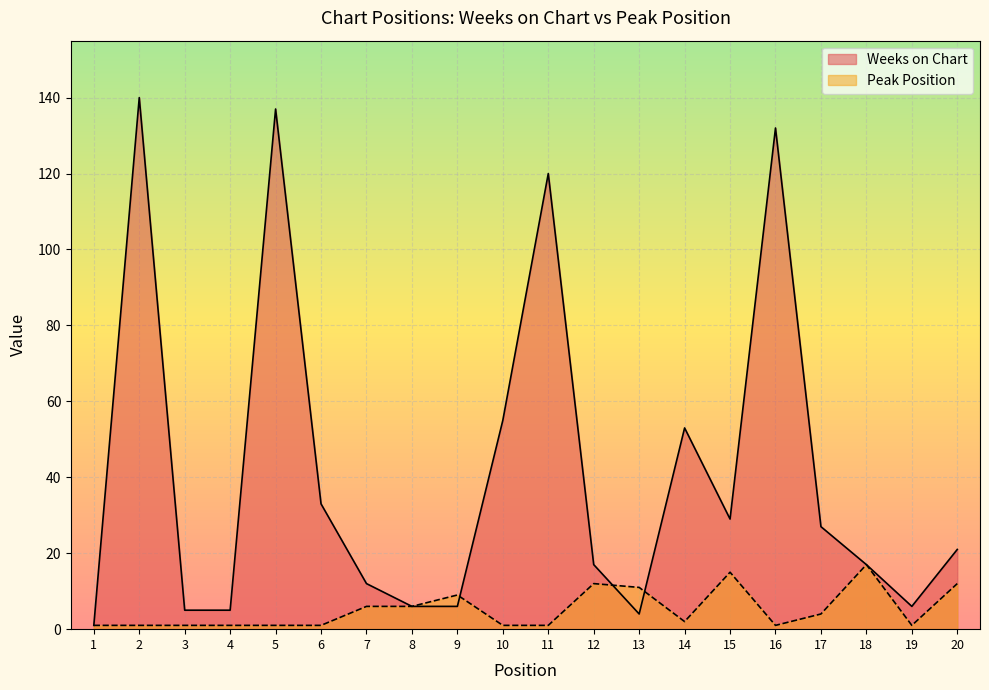

Is it true that Weeks on Chart equals 11 at 17?

False